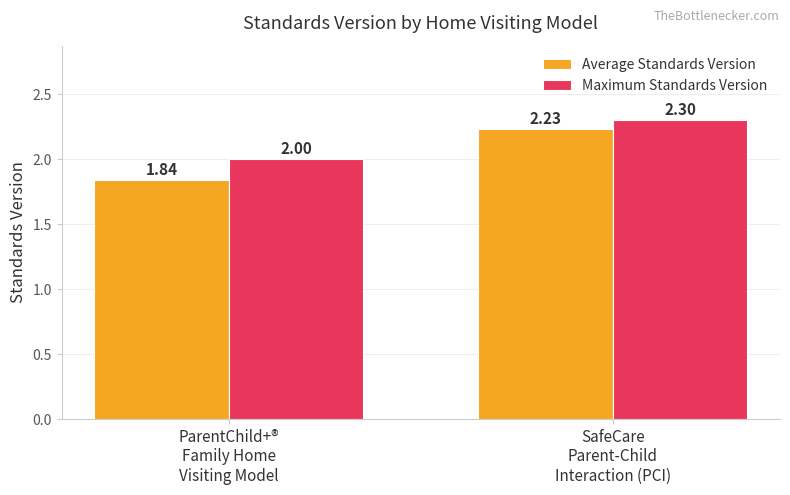

Which series has the widest spread of values?

Average Standards Version